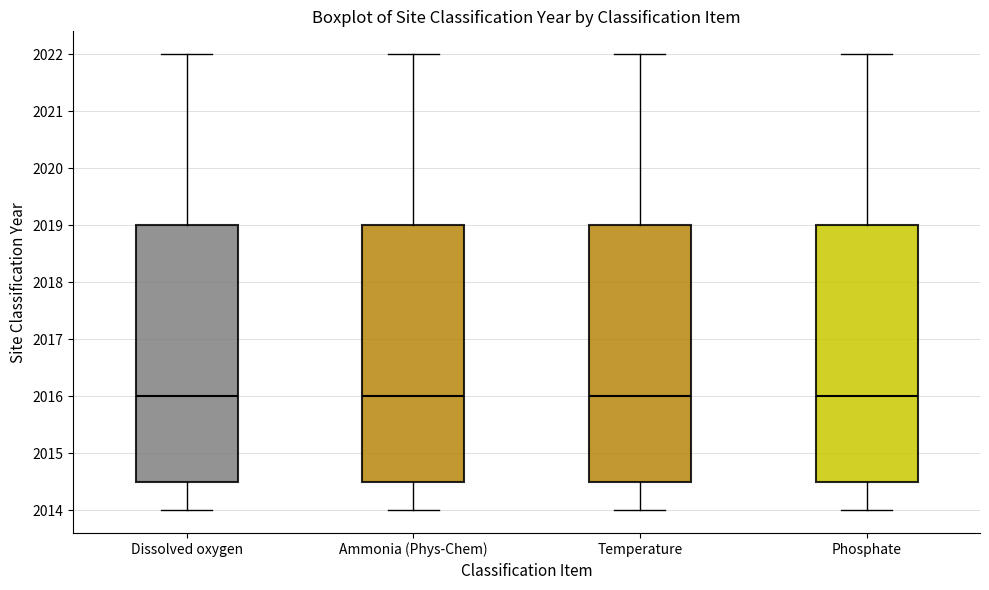

Reading left to right, transcribe this box plot: for each box, give where its median line is, the range the box spans, and where its two whiskers end, as read against the y-axis. The values are not printed on the chart, so give them approximately, as read against the axis.

Dissolved oxygen: median 2016.0, box 2014.5 to 2019.0, whiskers 2014.0 to 2022.0
Ammonia (Phys-Chem): median 2016.0, box 2014.5 to 2019.0, whiskers 2014.0 to 2022.0
Temperature: median 2016.0, box 2014.5 to 2019.0, whiskers 2014.0 to 2022.0
Phosphate: median 2016.0, box 2014.5 to 2019.0, whiskers 2014.0 to 2022.0